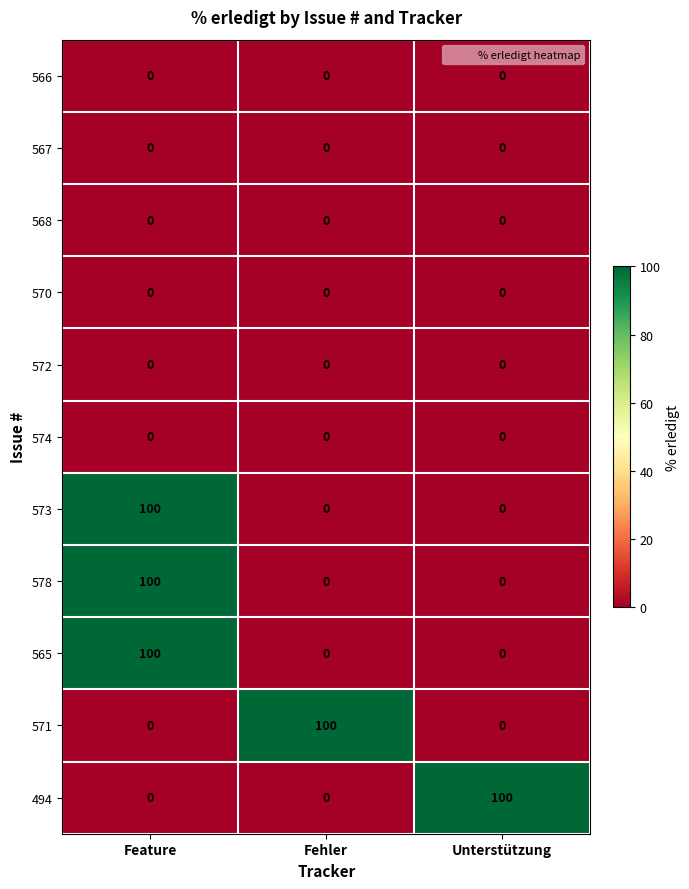

What is the average value of the 578 series?

33